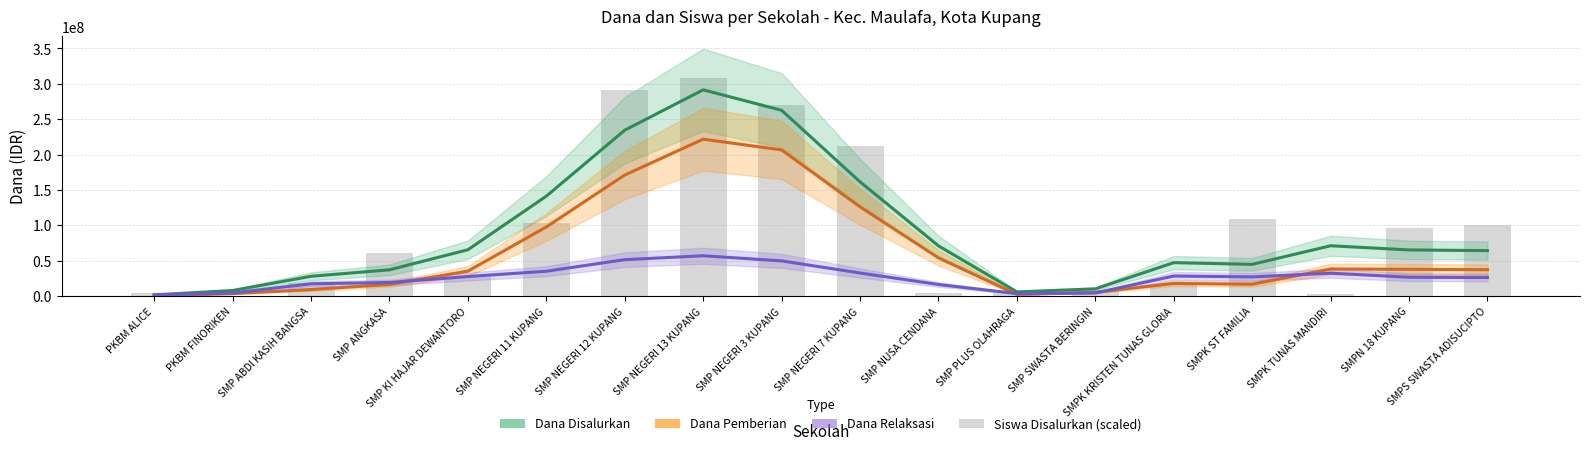

Where does the Dana Disalurkan series first go above 65250000?

SMP KI HAJAR DEWANTORO